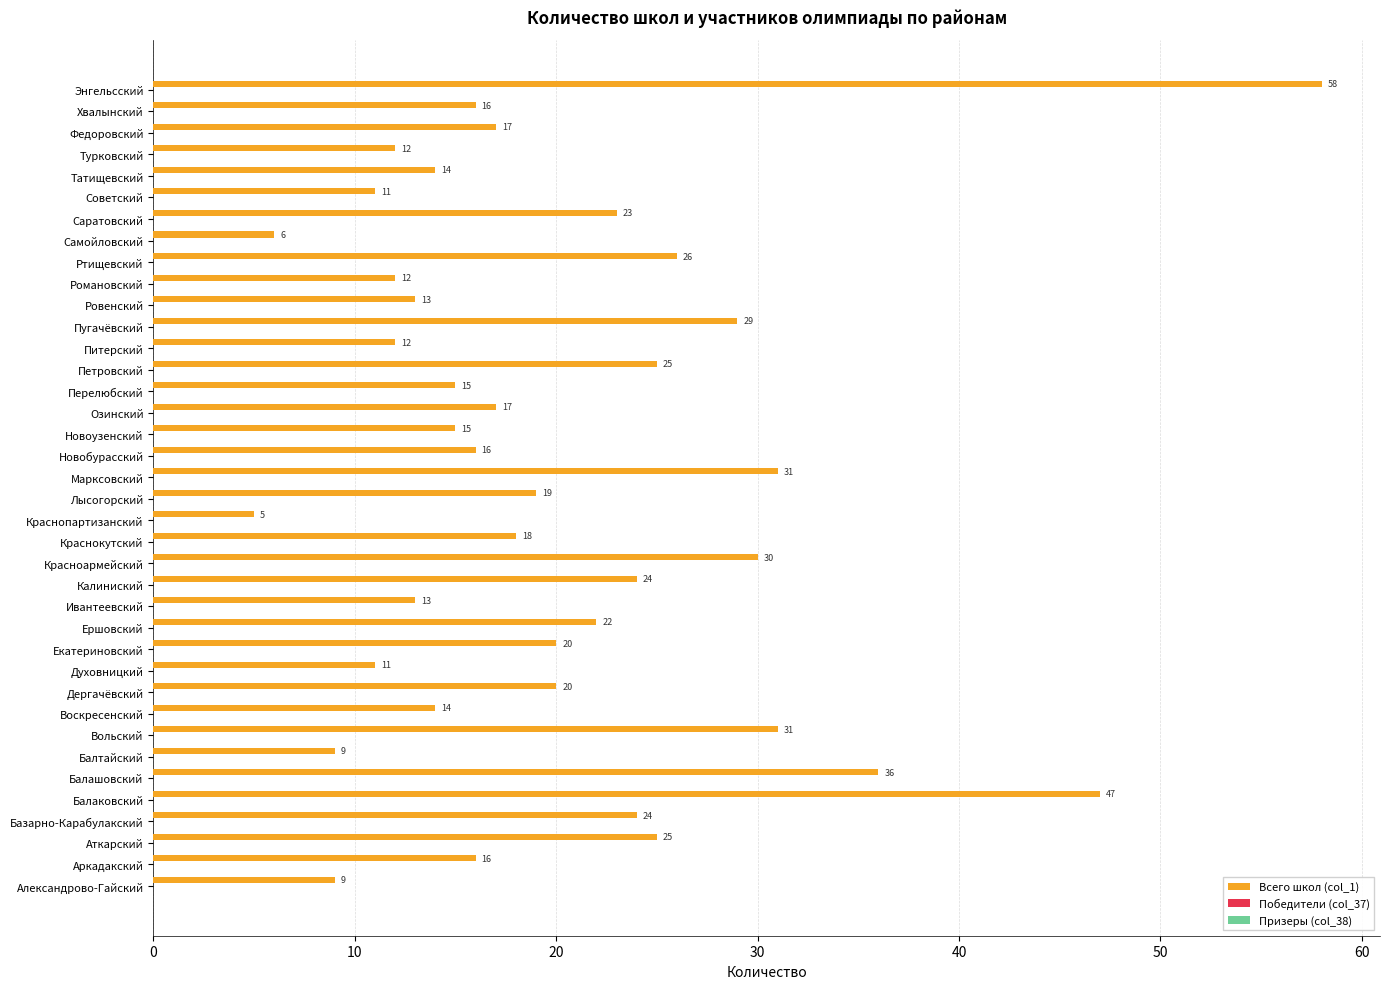

What is the greatest value displayed?

58